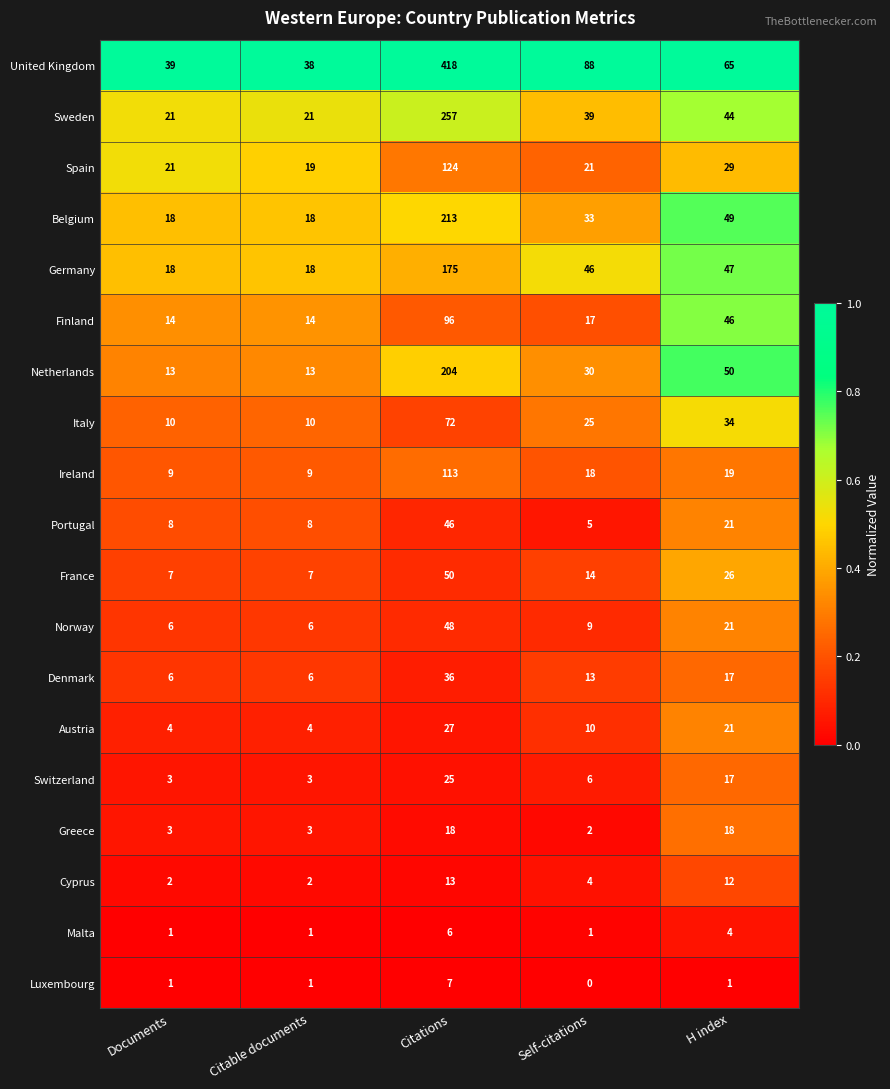

Where is Netherlands nearest to the value 108?

H index